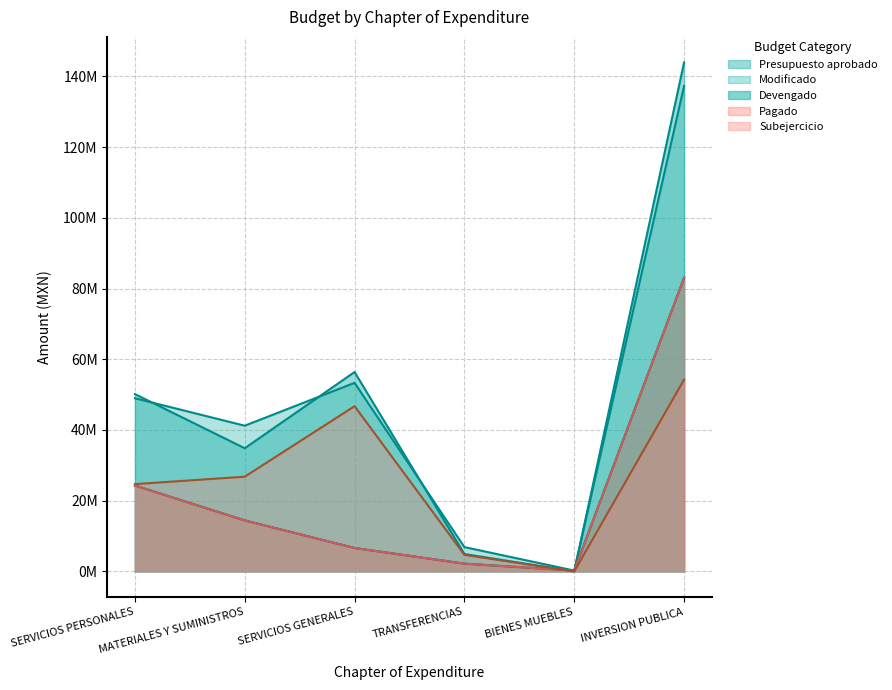

List the series in order of their peak value, lowest first.

Subejercicio, Devengado, Pagado, Modificado, Presupuesto aprobado